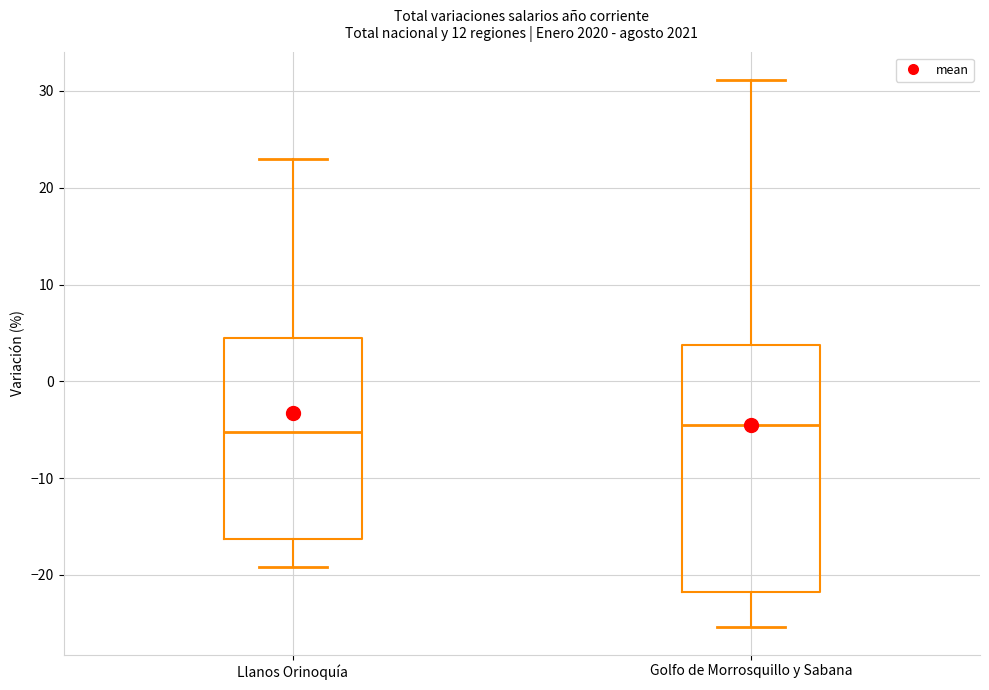

Reading left to right, read every box against the y-axis: the position of its median line, the range the box covers, and the ends of its whiskers. The values are not printed on the chart, so give them approximately, as read against the axis.

Llanos Orinoquía: median -5, box -16 to 4, whiskers -19 to 23
Golfo de Morrosquillo y Sabana: median -4, box -22 to 4, whiskers -25 to 31